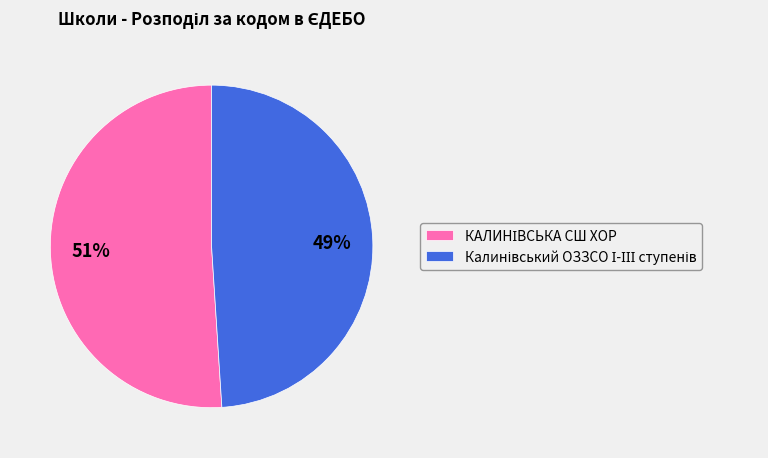

Is there any slice that represents more than half of the pie?

Yes